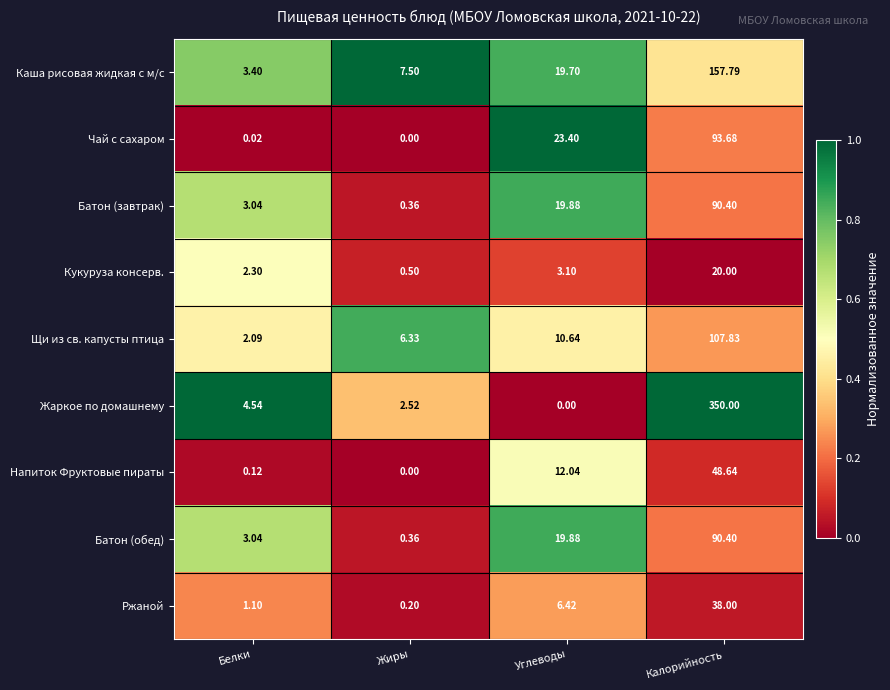

Rank the categories by Чай с сахаром value from lowest to highest.

Жиры, Белки, Углеводы, Калорийность